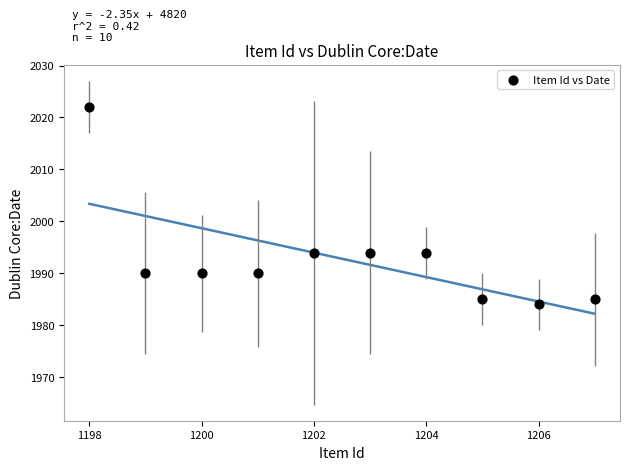

What is the range of X values (max minus min)?

9